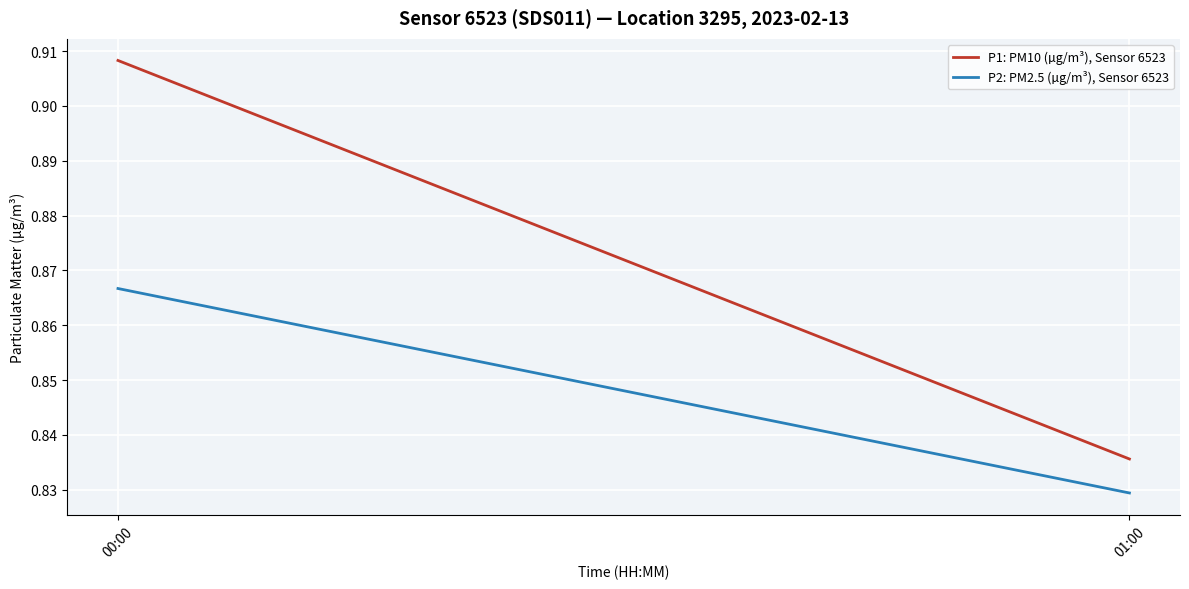

The value of P2: PM2.5 (µg/m³), Sensor 6523 at 01:00 is 0.8. True or false?

True